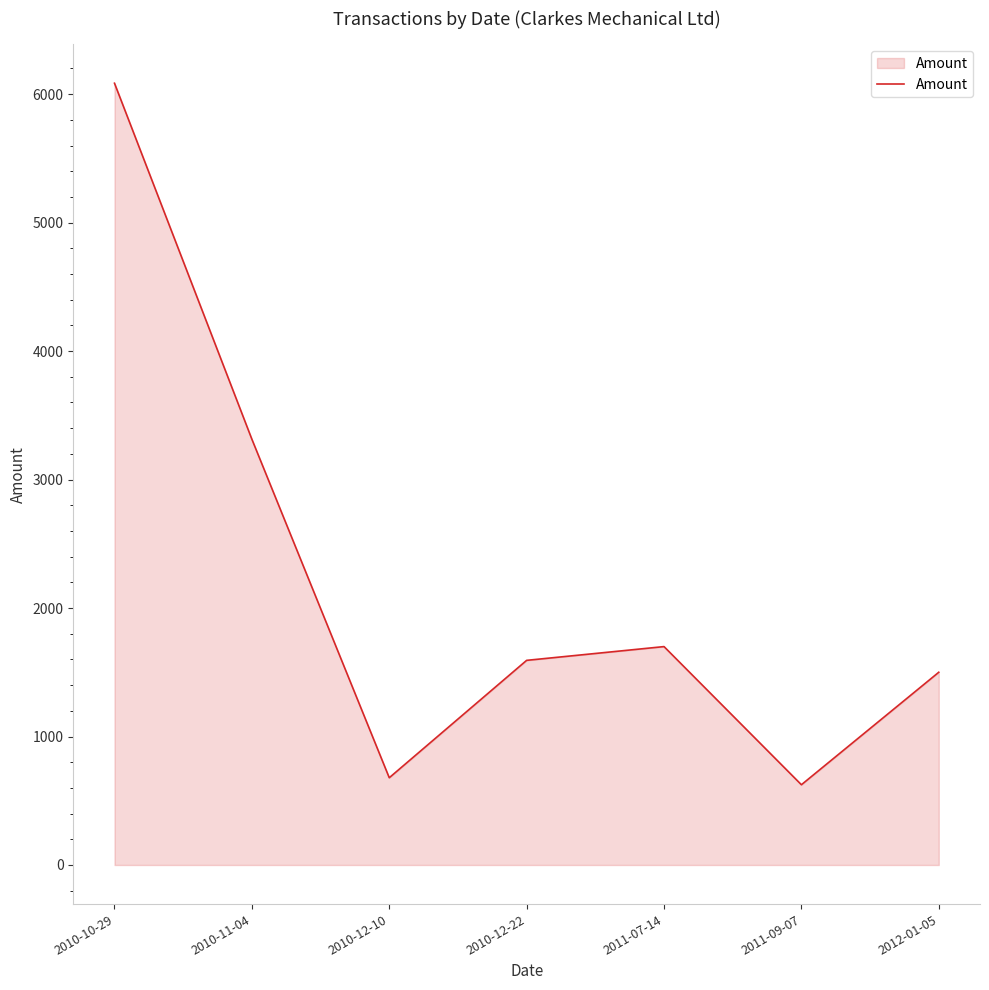

What is the difference between the values at 2011-09-07 and 2010-10-29?

5460.3